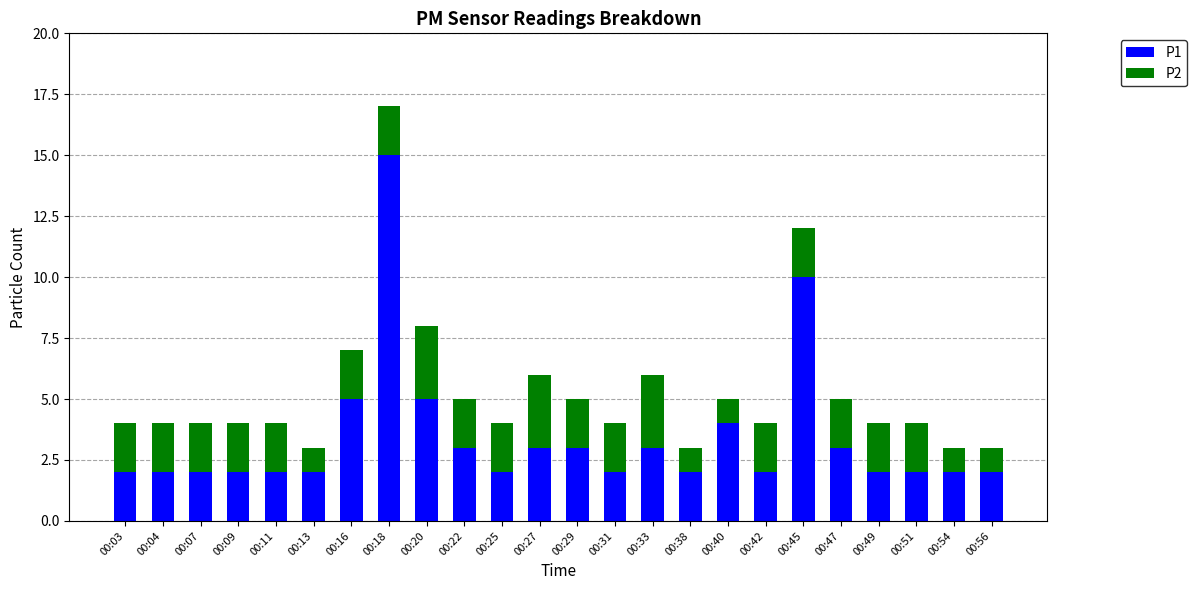

What is the approximate value of P1 at 00:16?

5